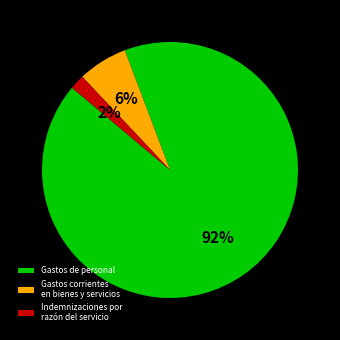

Do Gastos de personal and Gastos corrientes en bienes y servicios together represent more than half of the pie?

Yes